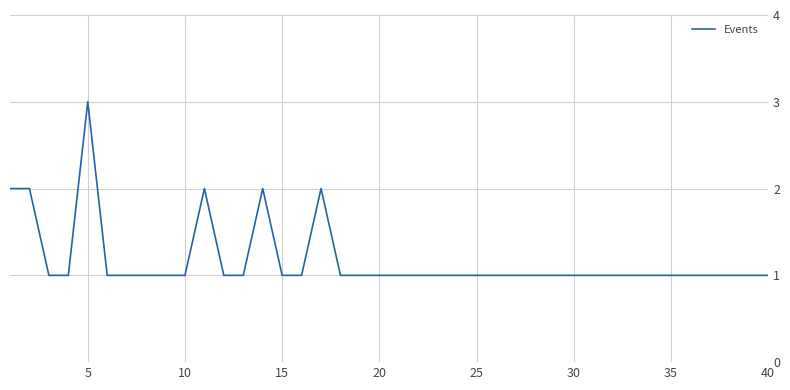

What is the sum of all values?

47